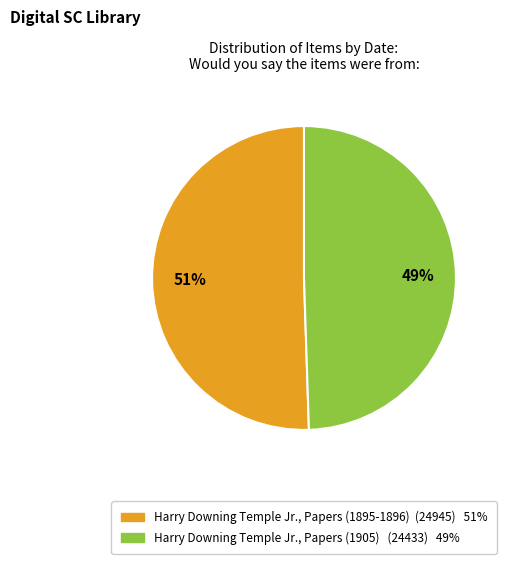

Which has a higher value, Harry Downing Temple Jr., Papers (1895-1896) (24945) 51% or Harry Downing Temple Jr., Papers (1905) (24433) 49%?

Harry Downing Temple Jr., Papers (1895-1896) (24945) 51%